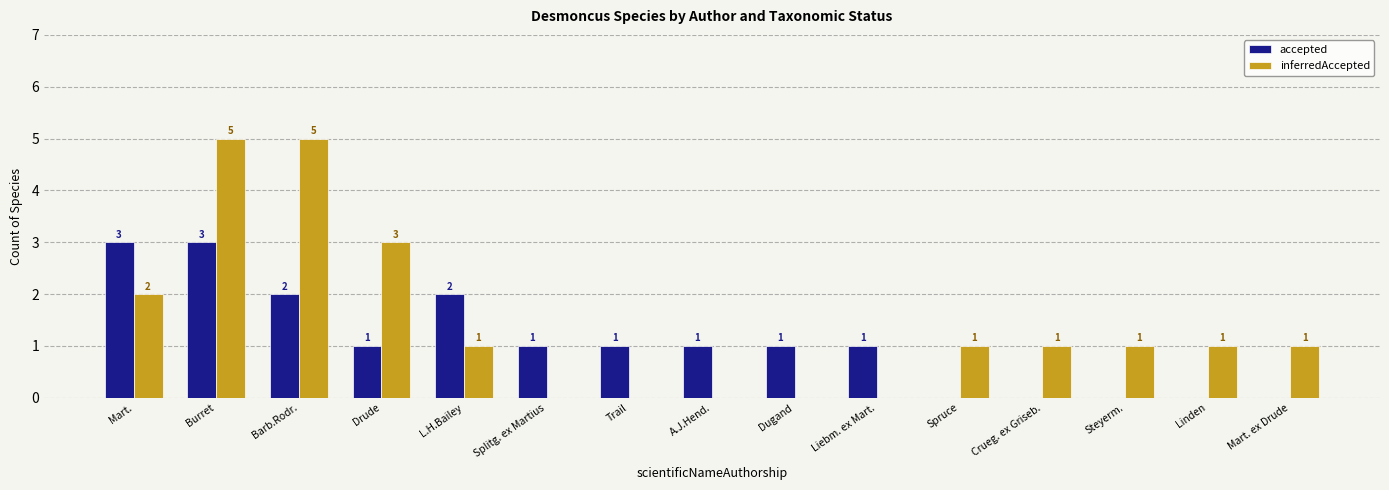

Between Burret and A.J.Hend., which series saw the biggest shift?

inferredAccepted